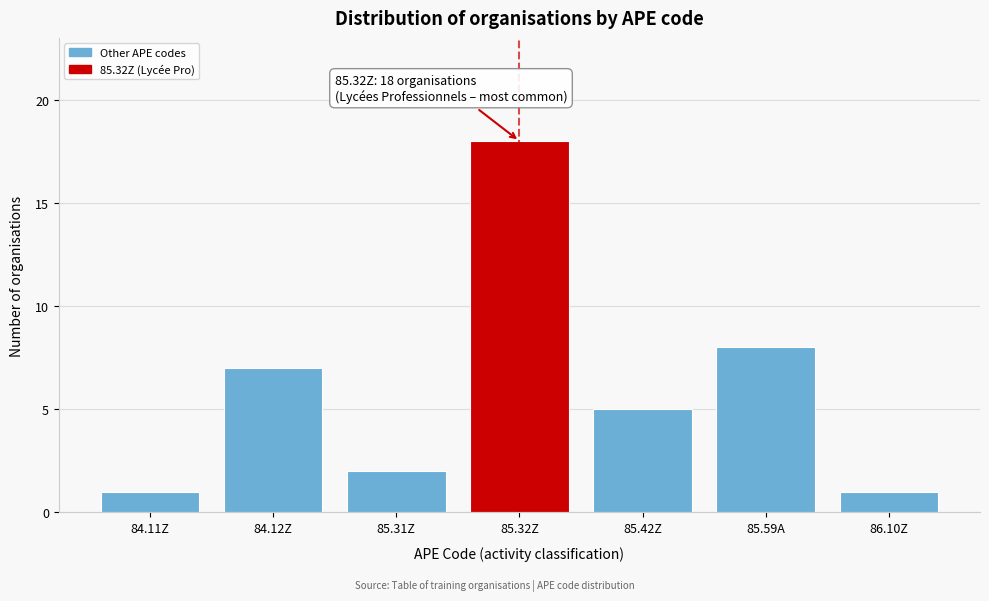

Reading left to right, list all the values displayed in this chart.

84.11Z=1	84.12Z=7	85.31Z=2	85.32Z=18	85.42Z=5	85.59A=8	86.10Z=1